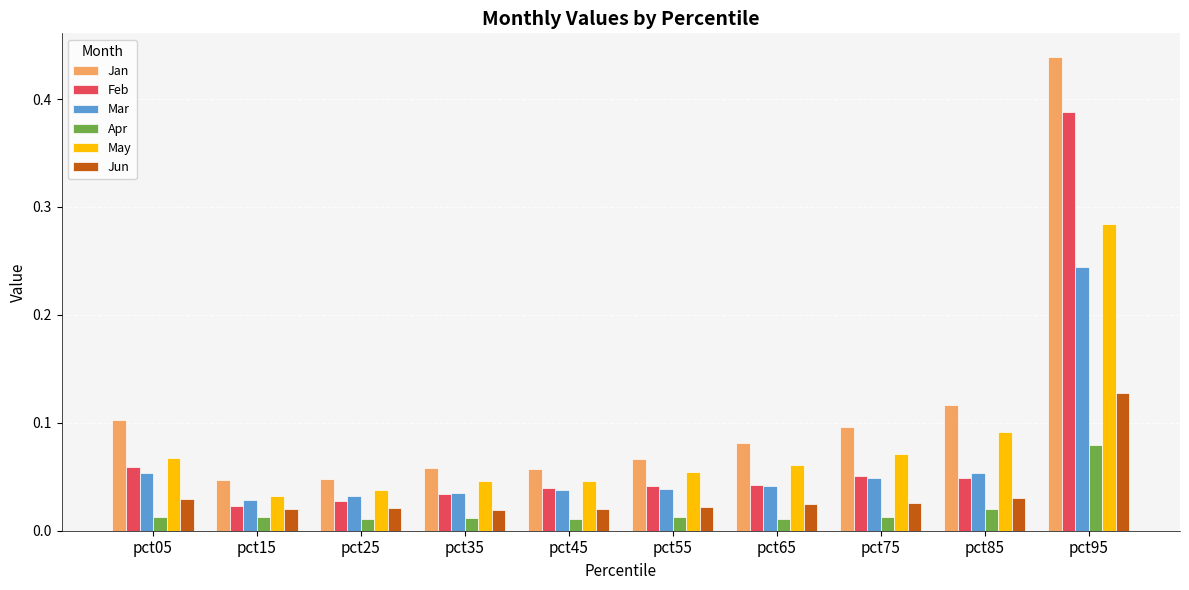

Which series changed the most between pct45 and pct95?

Jan